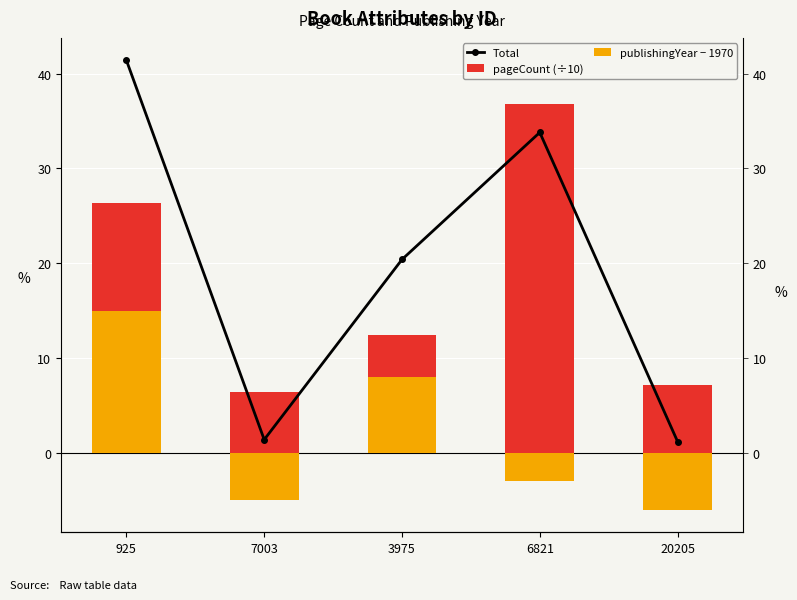

How many data points does each series have?

5